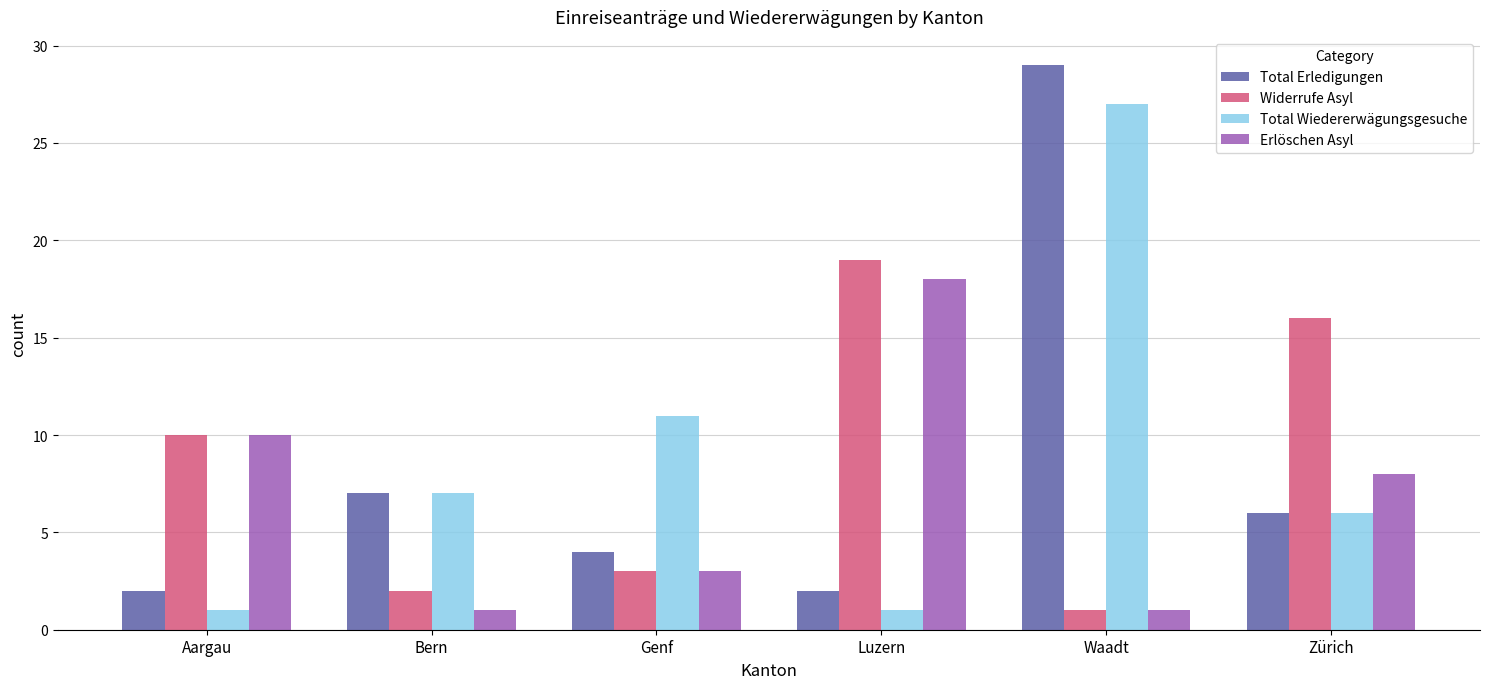

How many series are shown in this chart?

4